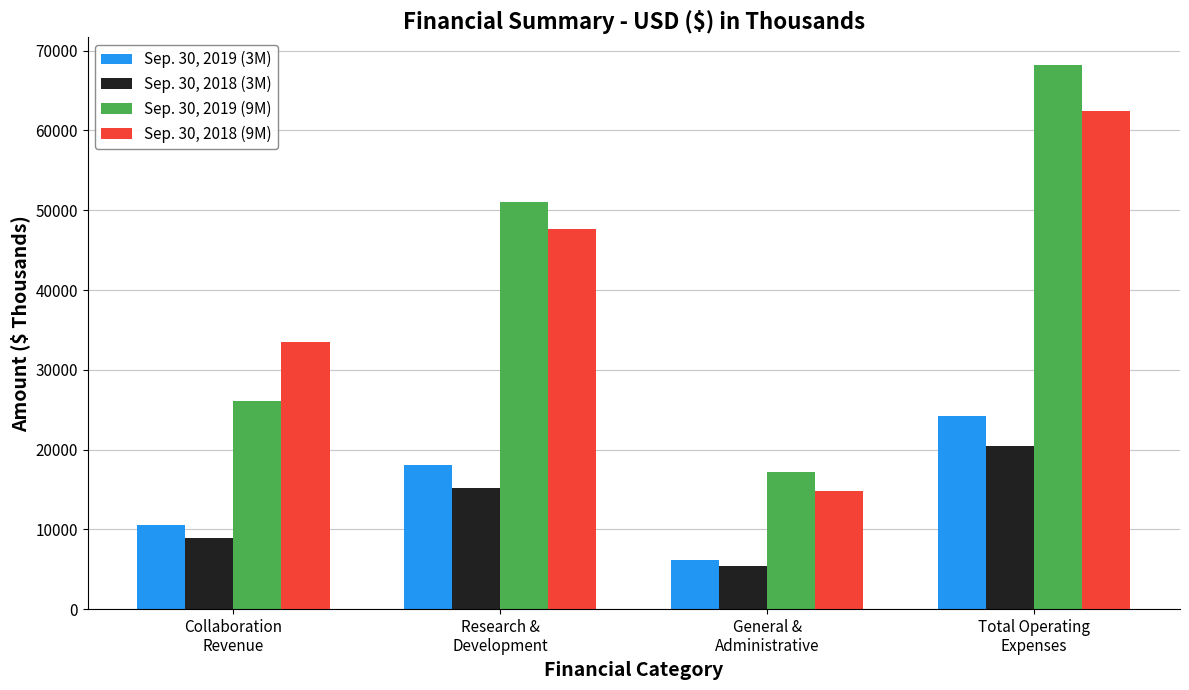

How many data points does each series have?

4